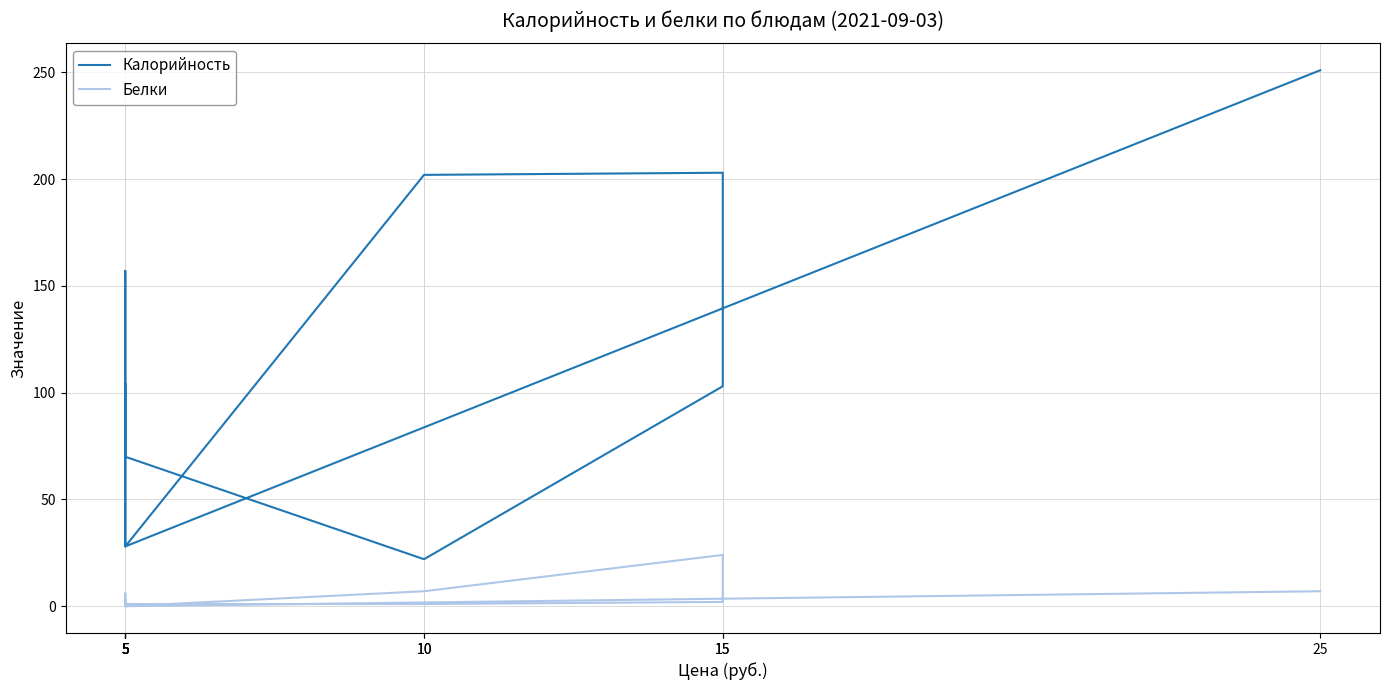

What is the sum of all Белки values?

51